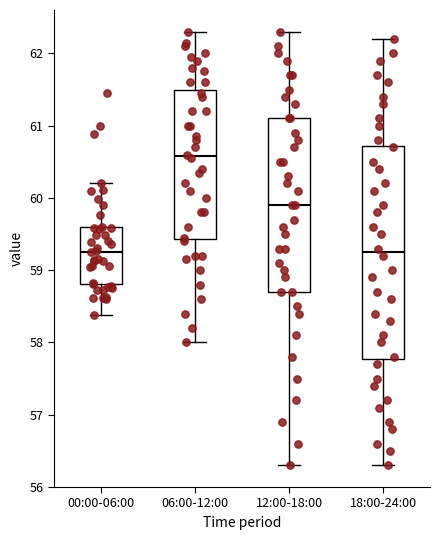

Reading left to right, transcribe this box plot: for each box, give where its median line is, the range the box spans, and where its two whiskers end, as read against the y-axis. The values are not printed on the chart, so give them approximately, as read against the axis.

00:00-06:00: median 59.3, box 58.8 to 59.6, whiskers 58.4 to 60.2
06:00-12:00: median 60.6, box 59.4 to 61.5, whiskers 58.0 to 62.3
12:00-18:00: median 59.9, box 58.7 to 61.1, whiskers 56.3 to 62.3
18:00-24:00: median 59.3, box 57.8 to 60.7, whiskers 56.3 to 62.2